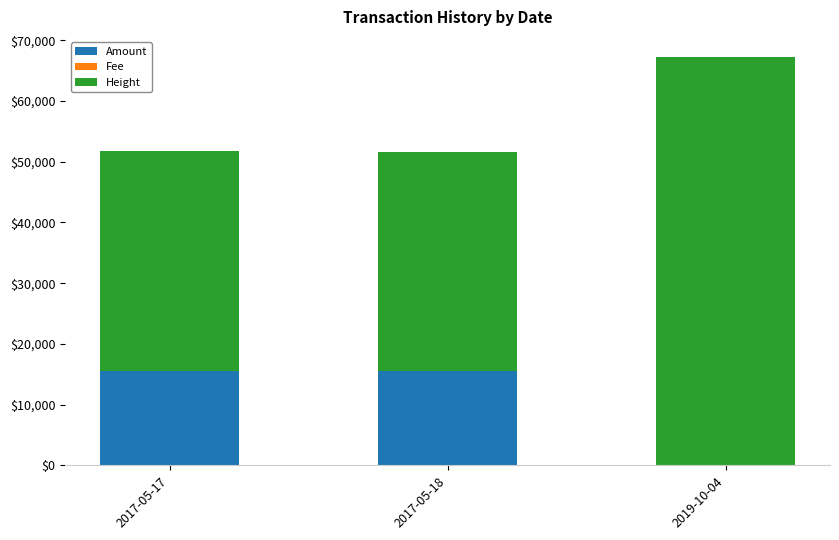

What is the highest value of the Amount series?

15590.0